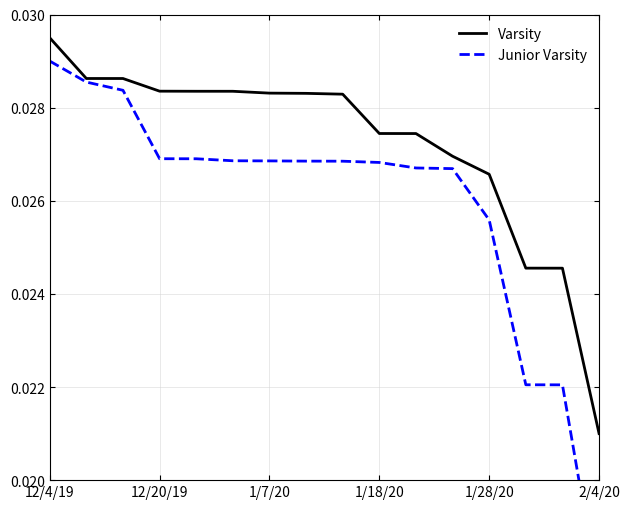

Which category has the highest value in the Varsity series?

12/4/19